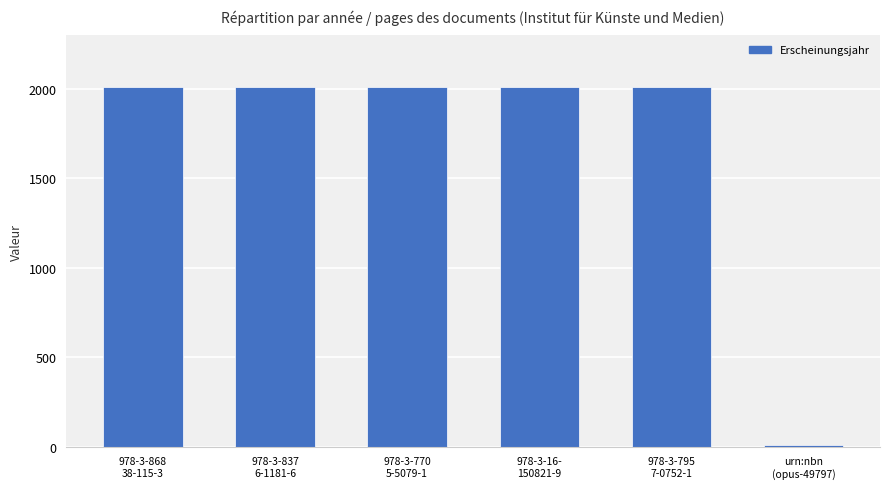

What is the difference between the maximum and minimum values?

2000